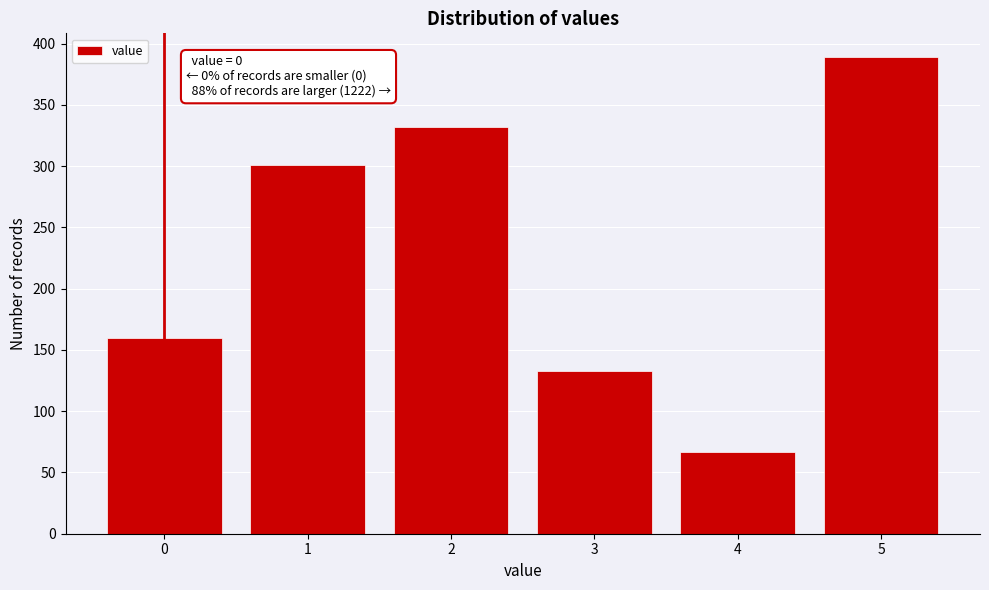

Reading left to right, what are all the values shown in this chart?

0=160	1=301	2=332	3=133	4=67	5=389